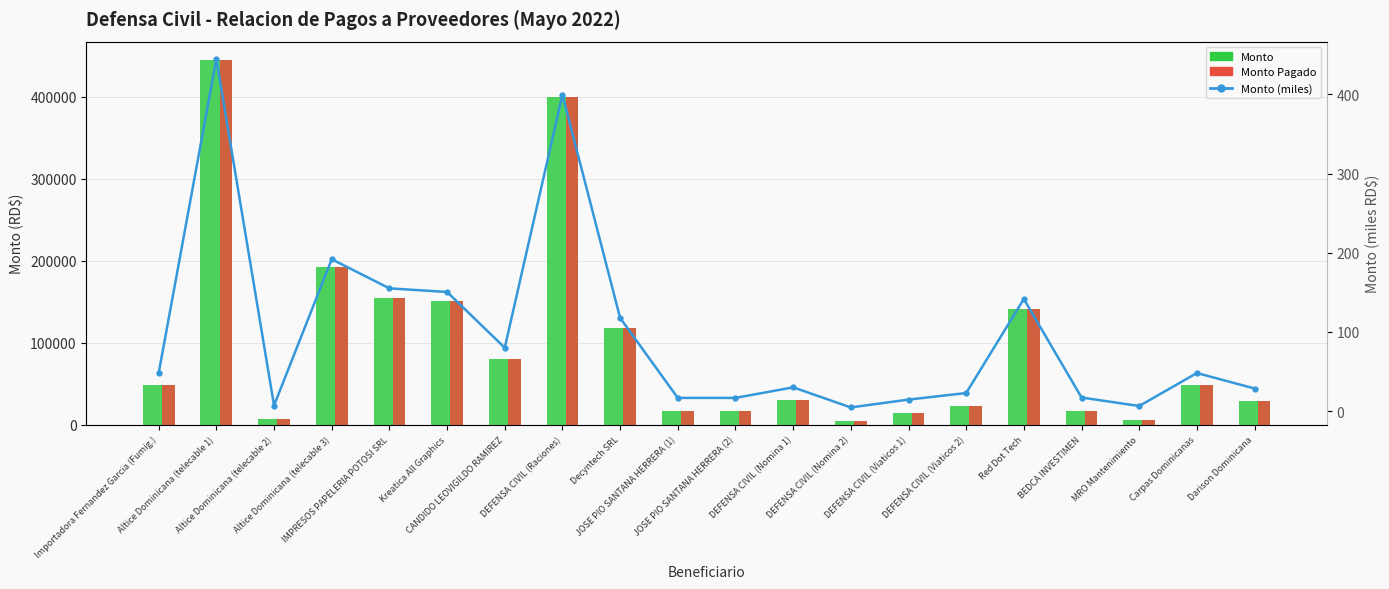

Which series has the largest range (max minus min)?

Monto